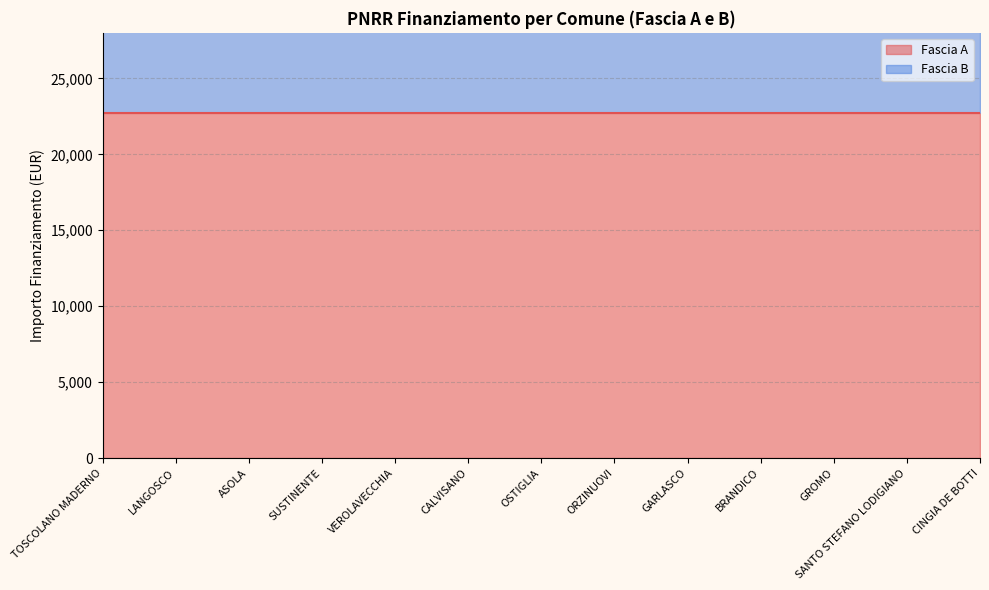

True or false: Fascia A (line) has more than 2 points higher than both neighbors.

False